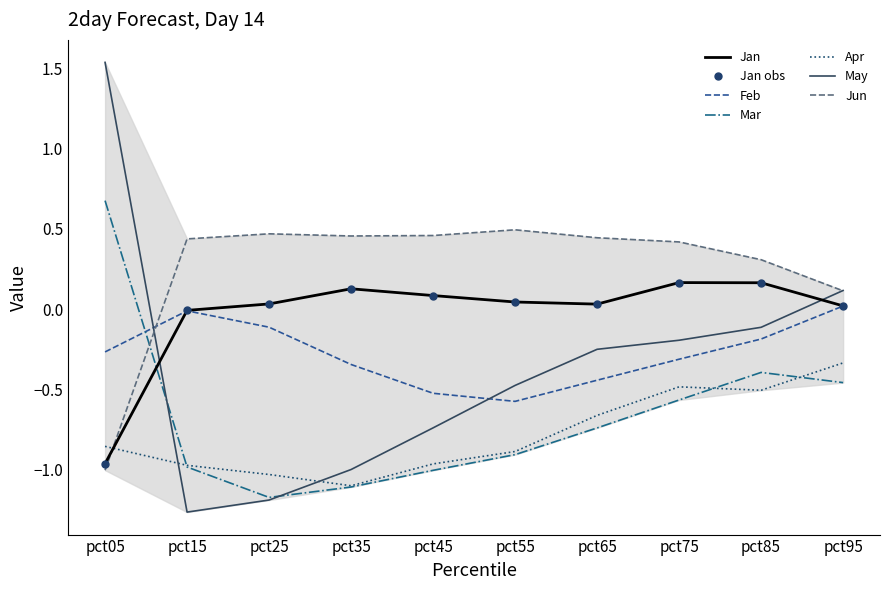

True or false: Jun has a value of 0.4 at pct85.

False